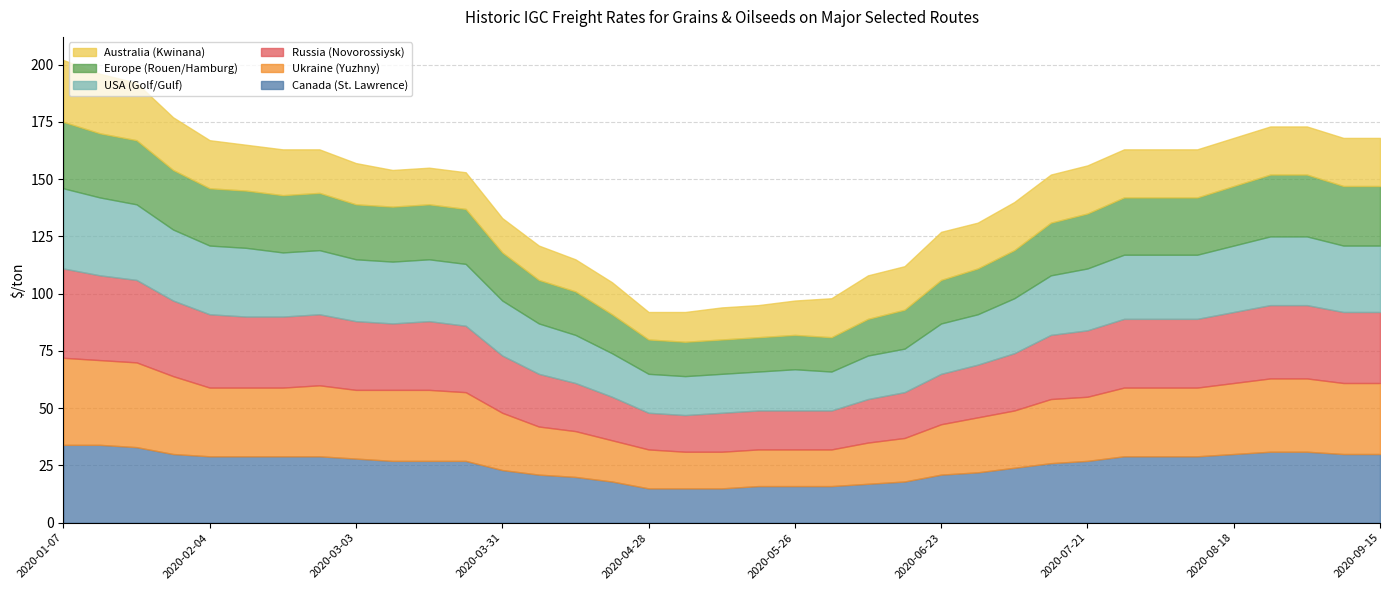

What is the average value of the Ukraine (Yuzhny) series?

27